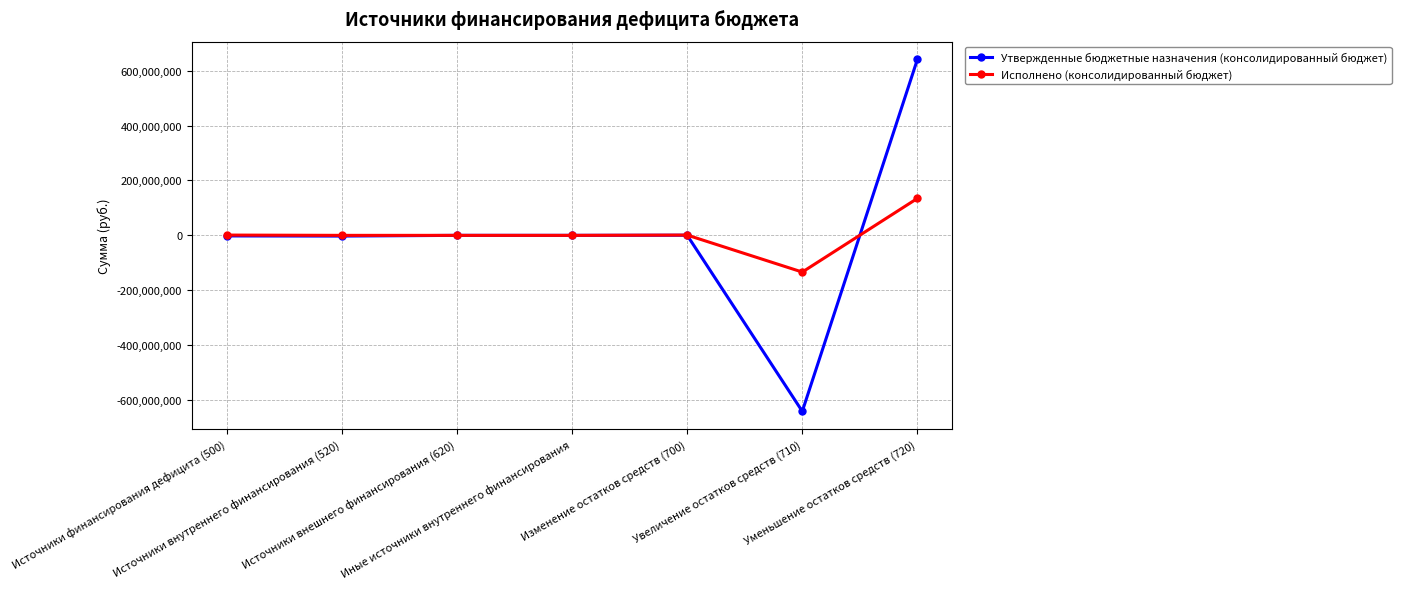

What is the maximum value shown in the chart?

641555925.4